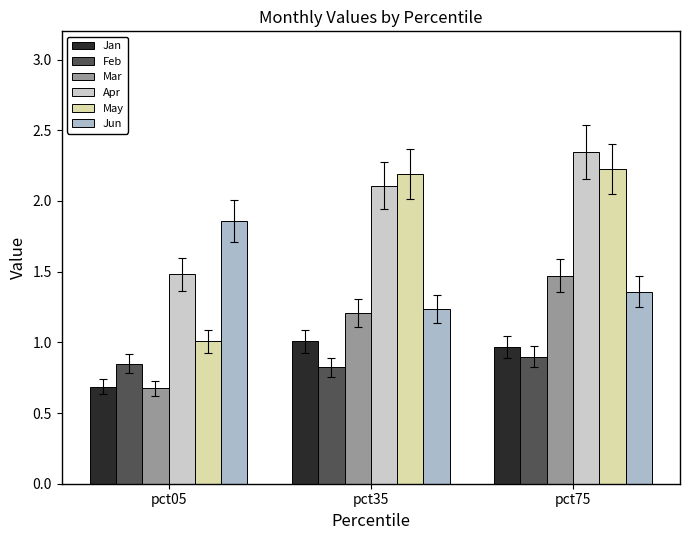

Count the Jun values in the range 1 to 2.

3